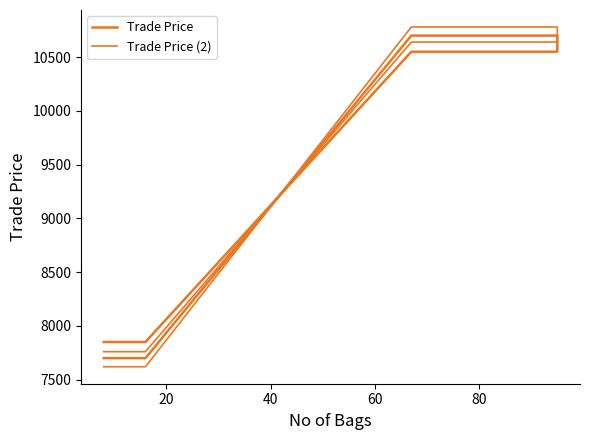

How many lines are shown in the chart?

2